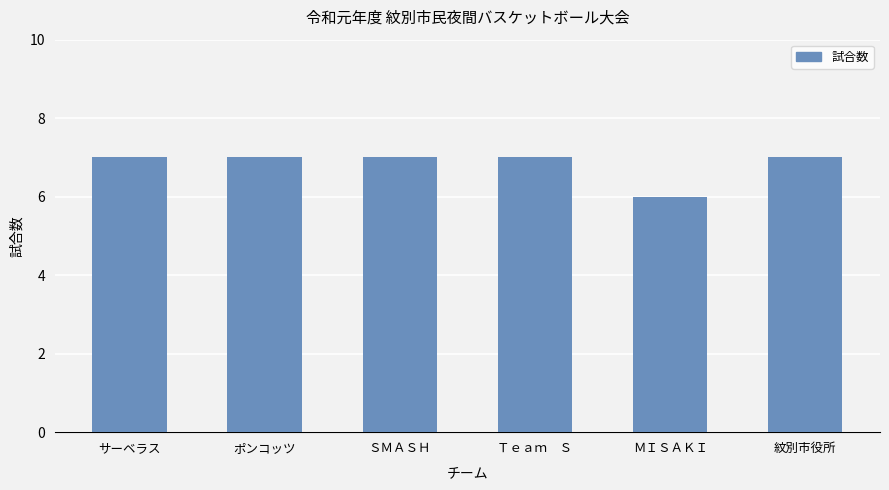

Are the bars horizontal?

No